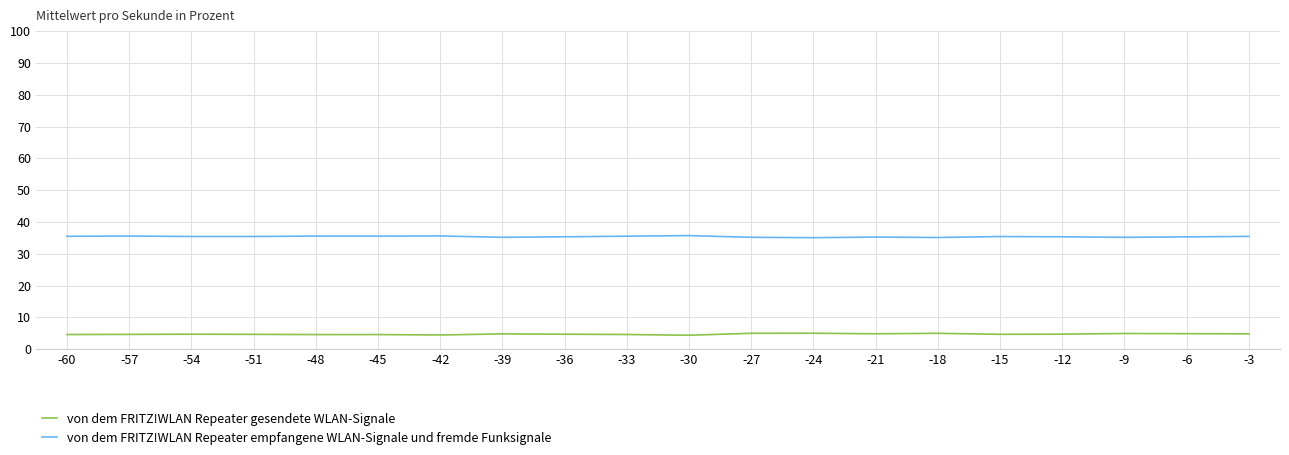

What is the total value across all series at -57?

40.2